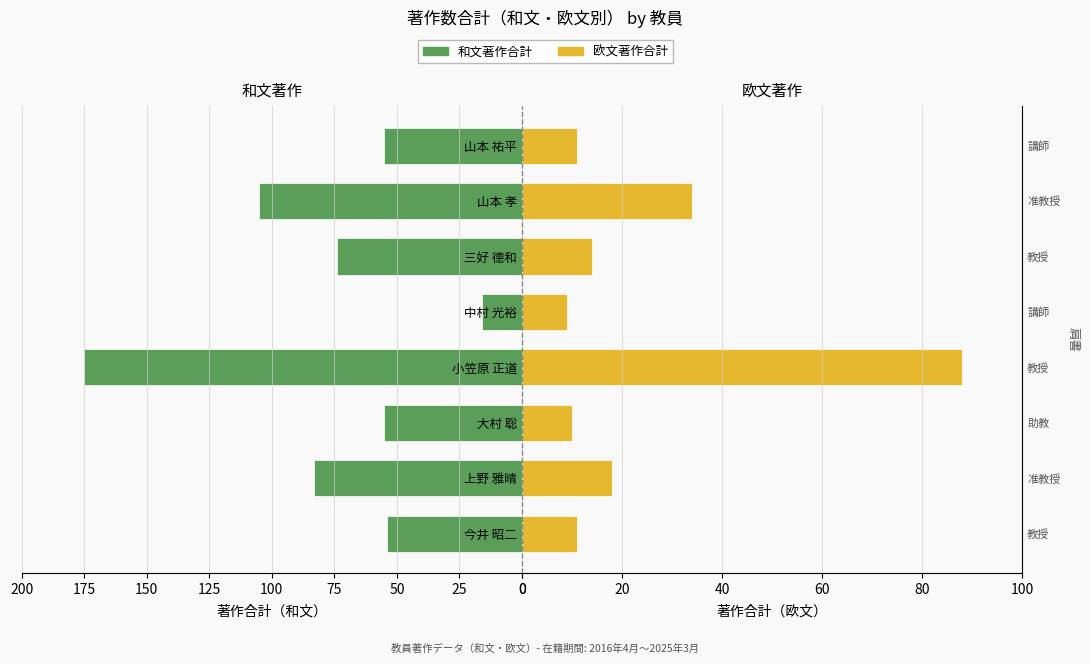

Are the bars horizontal?

Yes